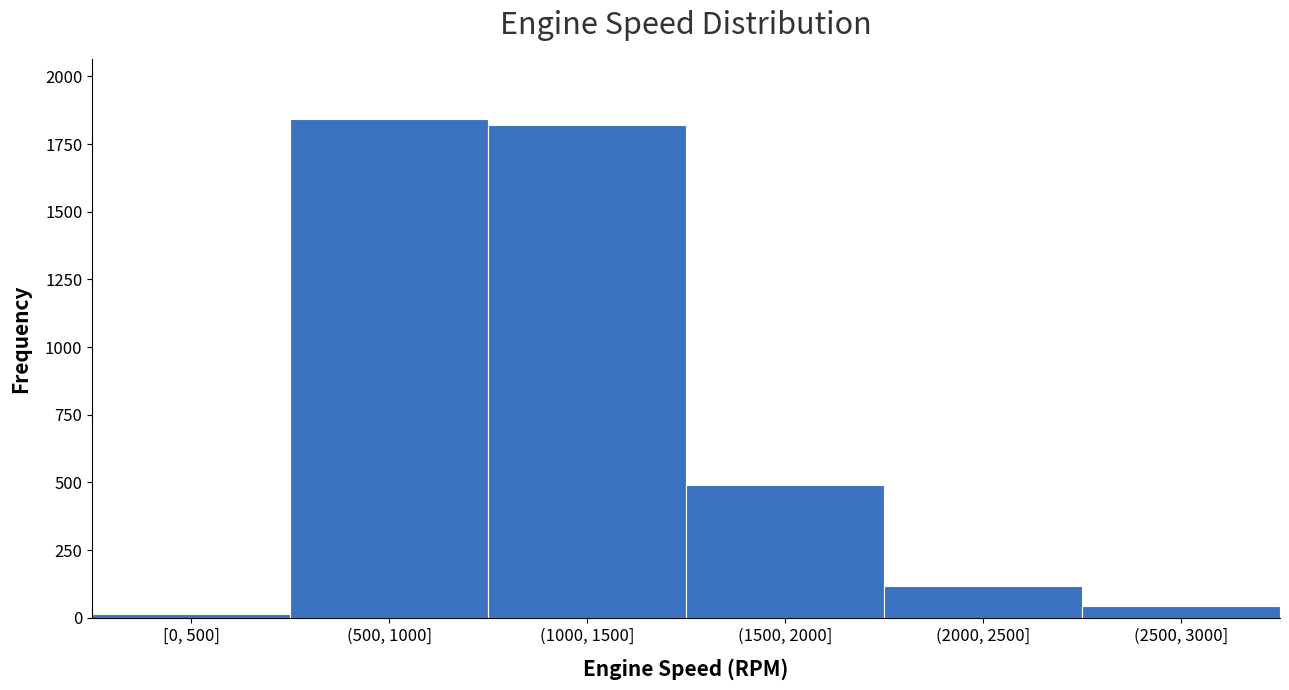

Reading left to right, extract all data points from this chart.

12	1843	1821	489	118	44